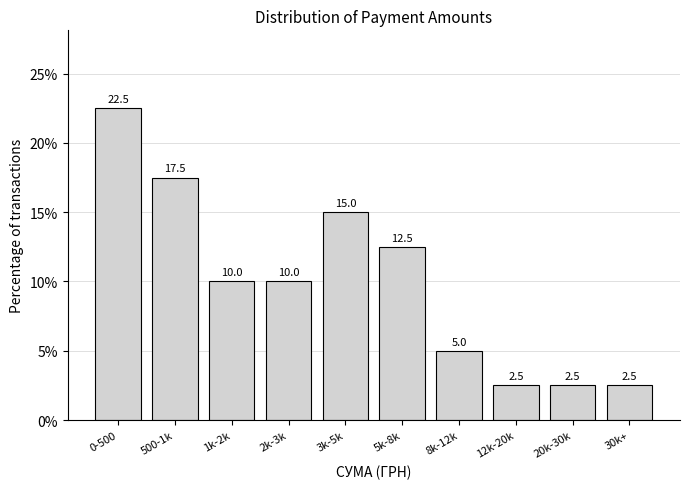

Reading right to left, what are all the values shown in this chart?

2.5	2.5	2.5	5.0	12.5	15.0	10.0	10.0	17.5	22.5